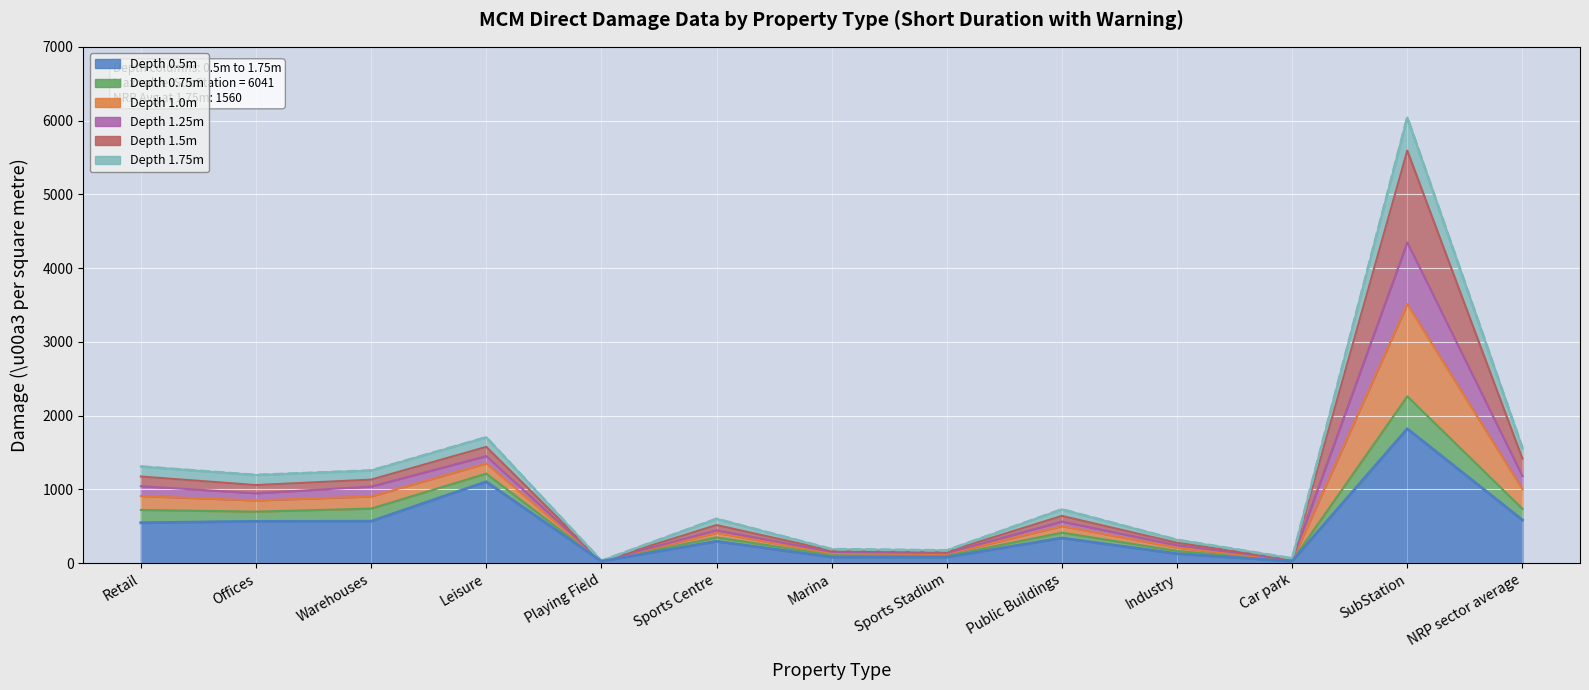

What is the spread (max minus min) of values at Retail?

762